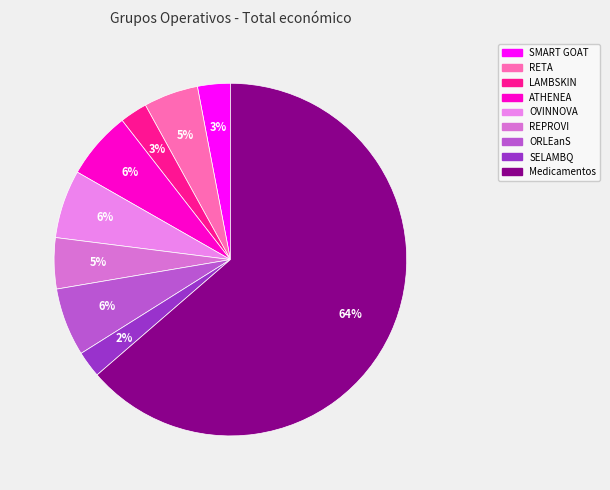

How many segments does this pie chart have?

9